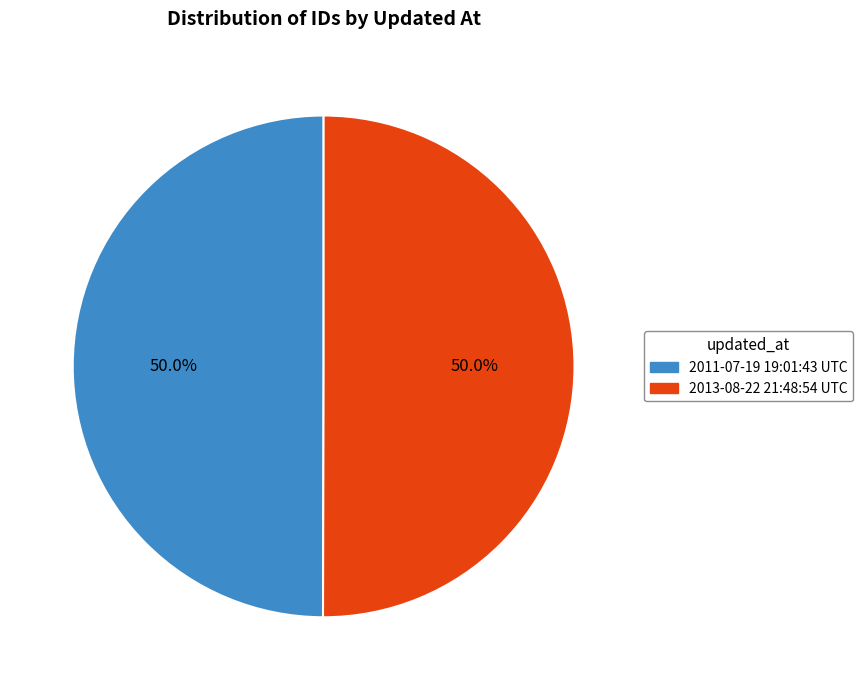

Is it true that 2011-07-19 19:01:43 UTC is 50% of the pie?

True